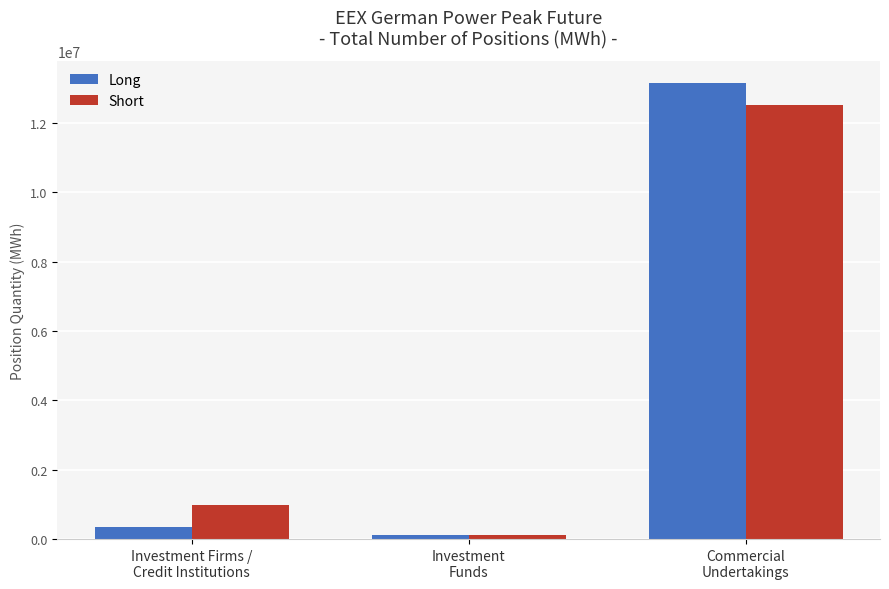

What is the label of the 1st bar from the left?

Investment Firms /
Credit Institutions